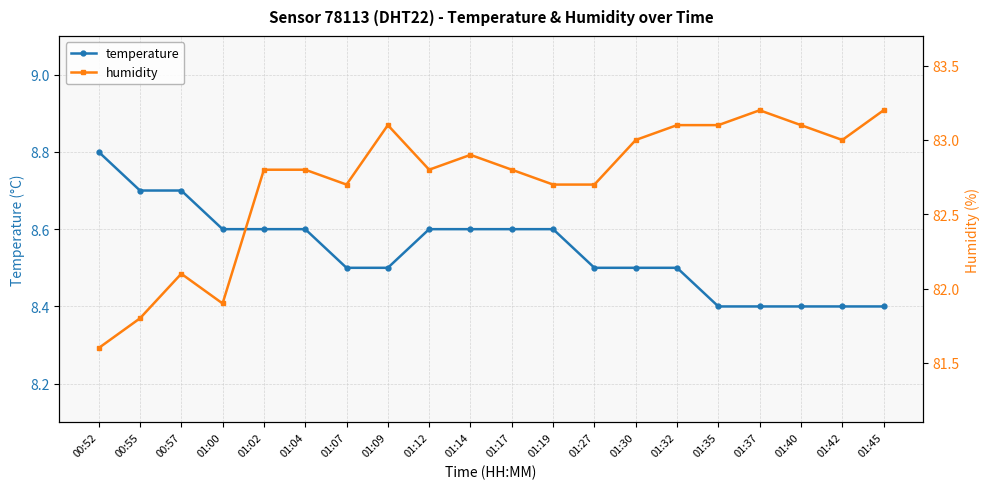

Rank the categories by humidity value from highest to lowest.

01:37, 01:45, 01:09, 01:32, 01:35, 01:40, 01:30, 01:42, 01:14, 01:02, 01:04, 01:12, 01:17, 01:07, 01:19, 01:27, 00:57, 01:00, 00:55, 00:52